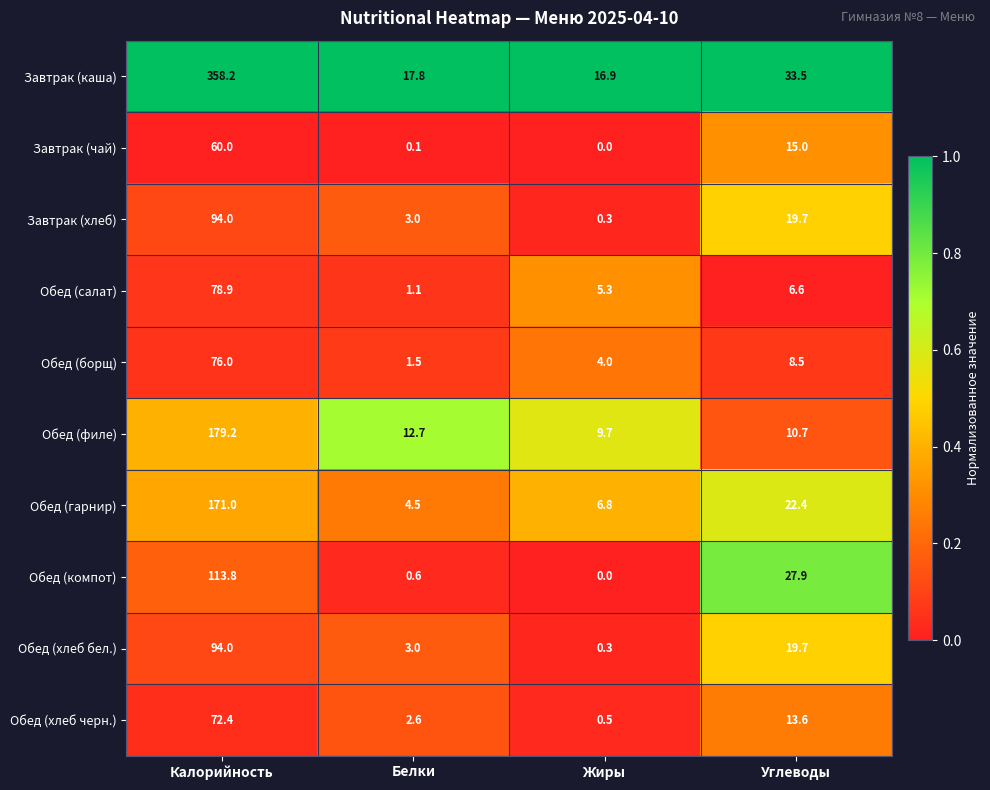

What is the sum of all Обед (хлеб бел.) values?

117.0